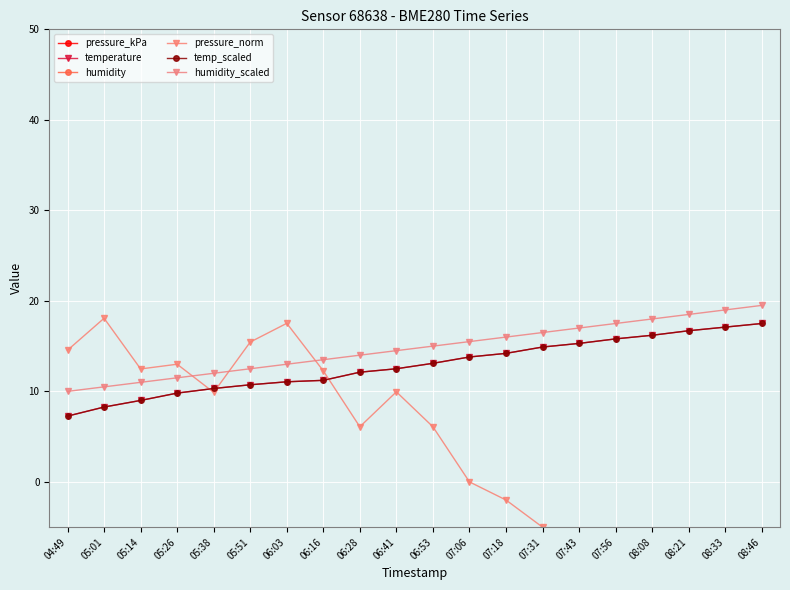

At how many categories does at least one series exceed 70690?

20